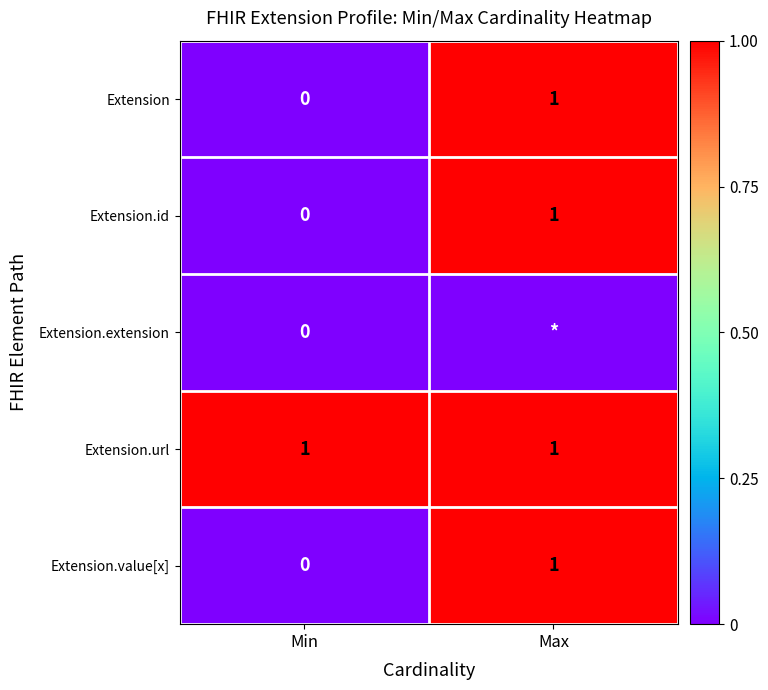

The Extension series shows 1 at Max. True or false?

True